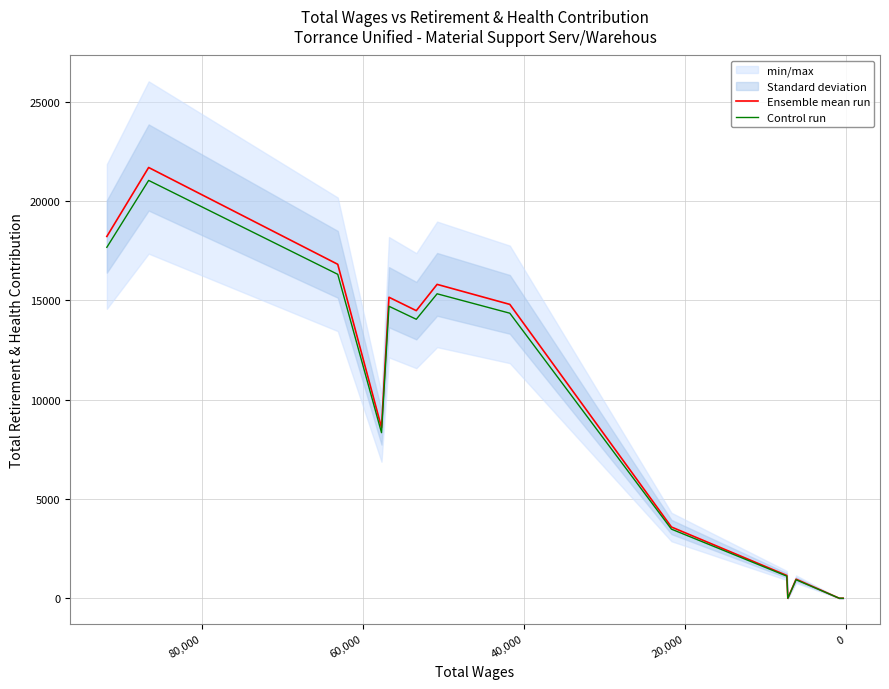

How many lines are shown in the chart?

2